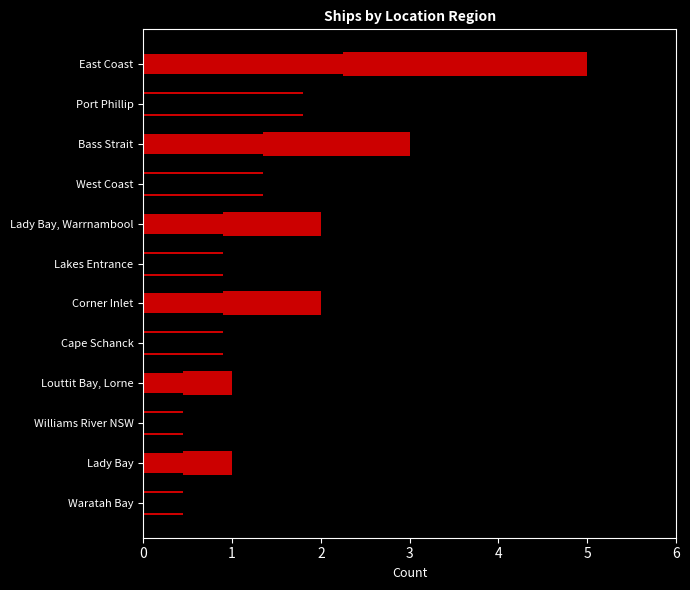

What is the average value of the Ships Count series?

2